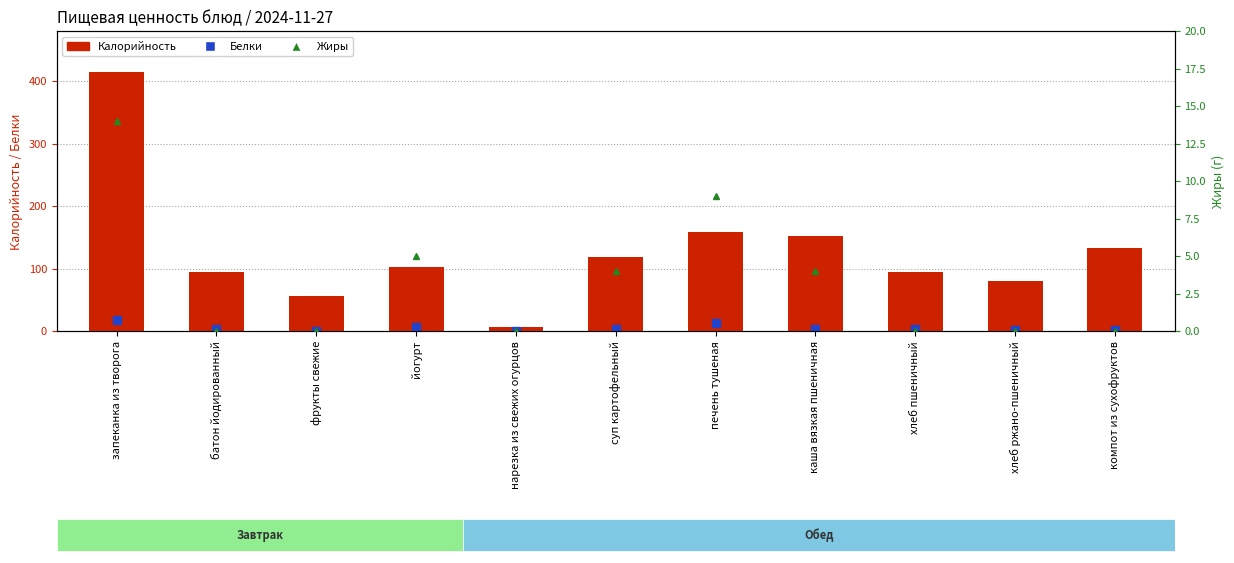

What is the label of the 6th bar from the left?

суп картофельный